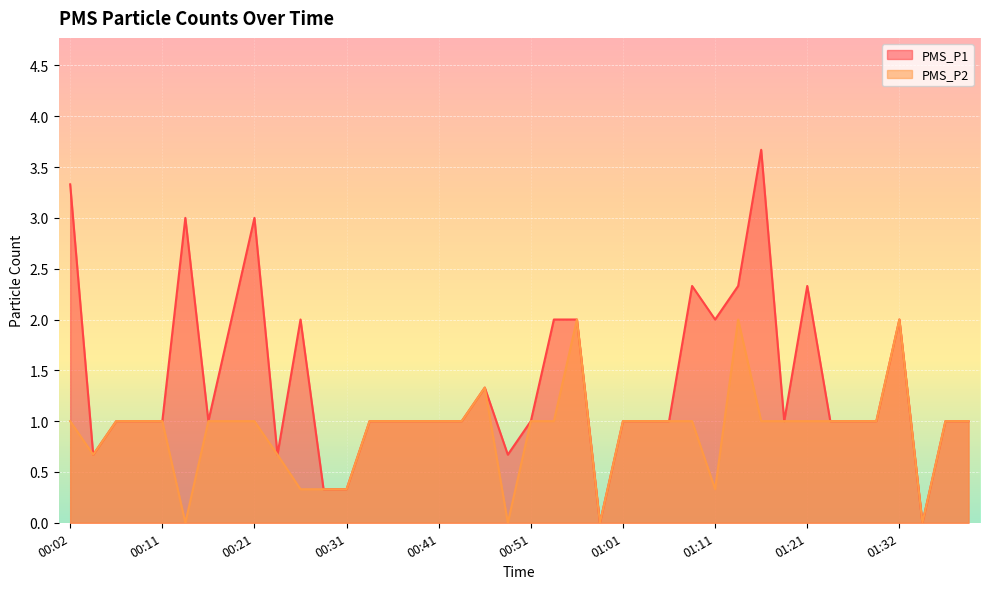

How many values in the PMS_P2 series exceed 1?

4